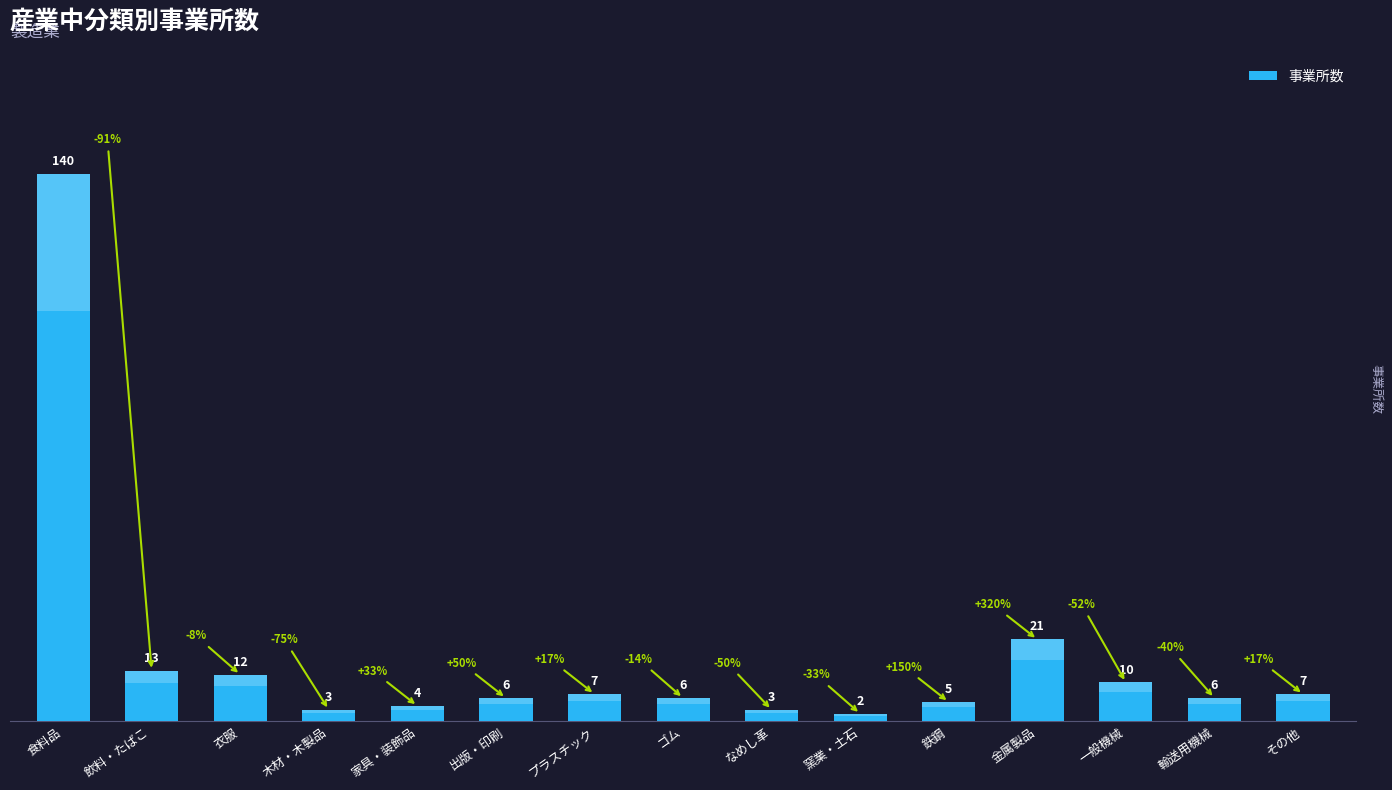

What is the change in value from 家具・装飾品 to 出版・印刷?

+2